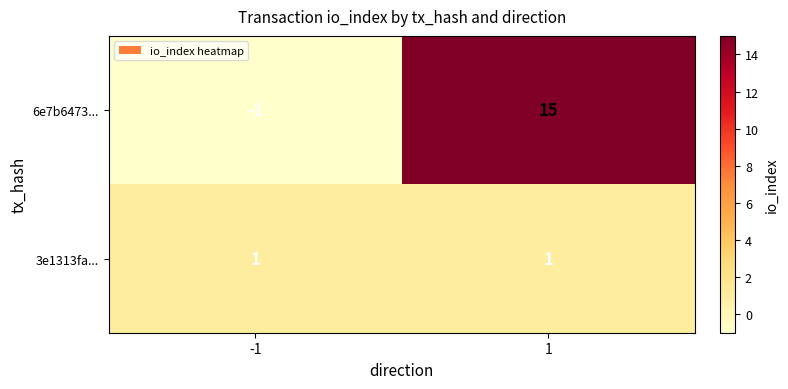

Reading left to right, extract all data points from this chart.

6e7b6473...: -1=-1	1=15
3e1313fa...: -1=1	1=1